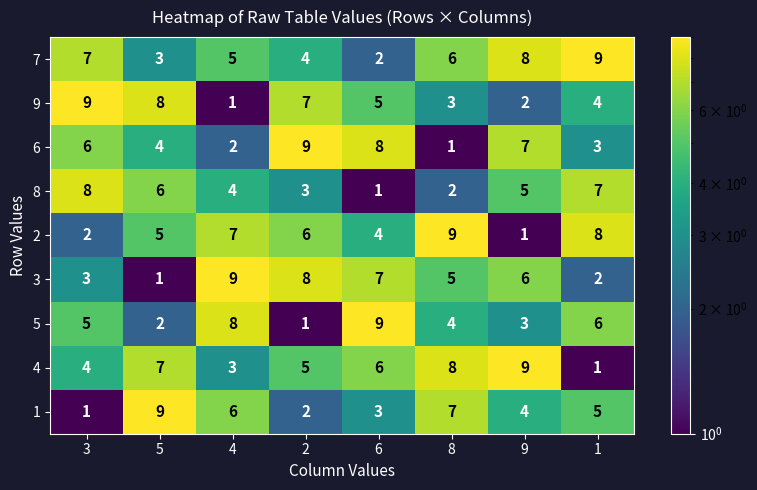

At 1, list the series in order from largest to smallest.

7, 2, 8, 5, 1, 9, 6, 3, 4